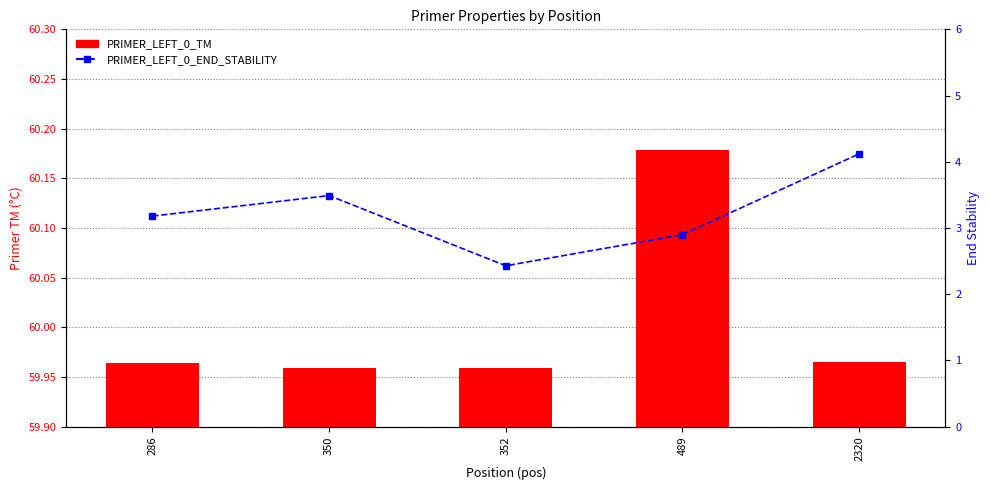

What is the spread (max minus min) of values at 352?

57.5